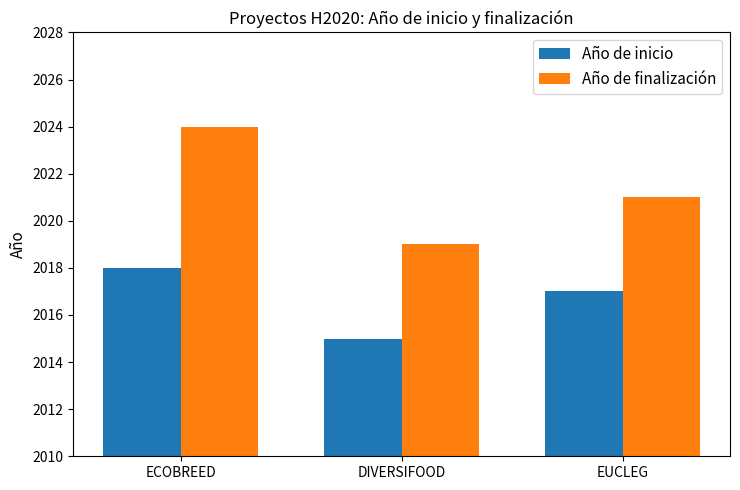

Rank the series at ECOBREED from lowest to highest value.

Año de inicio, Año de finalización